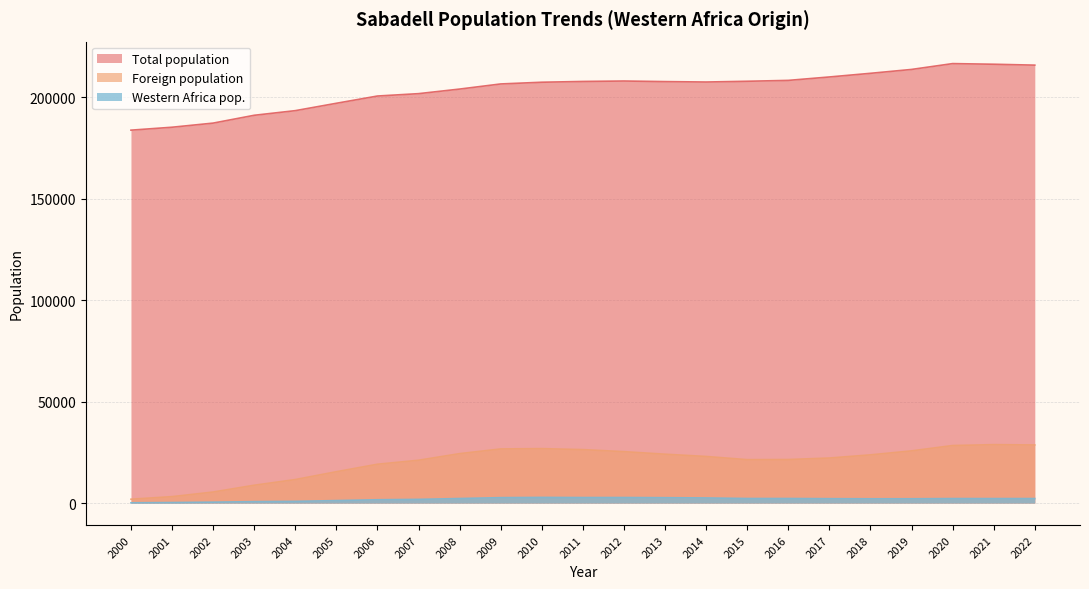

Is it true that Total population equals 216520 at 2020?

True